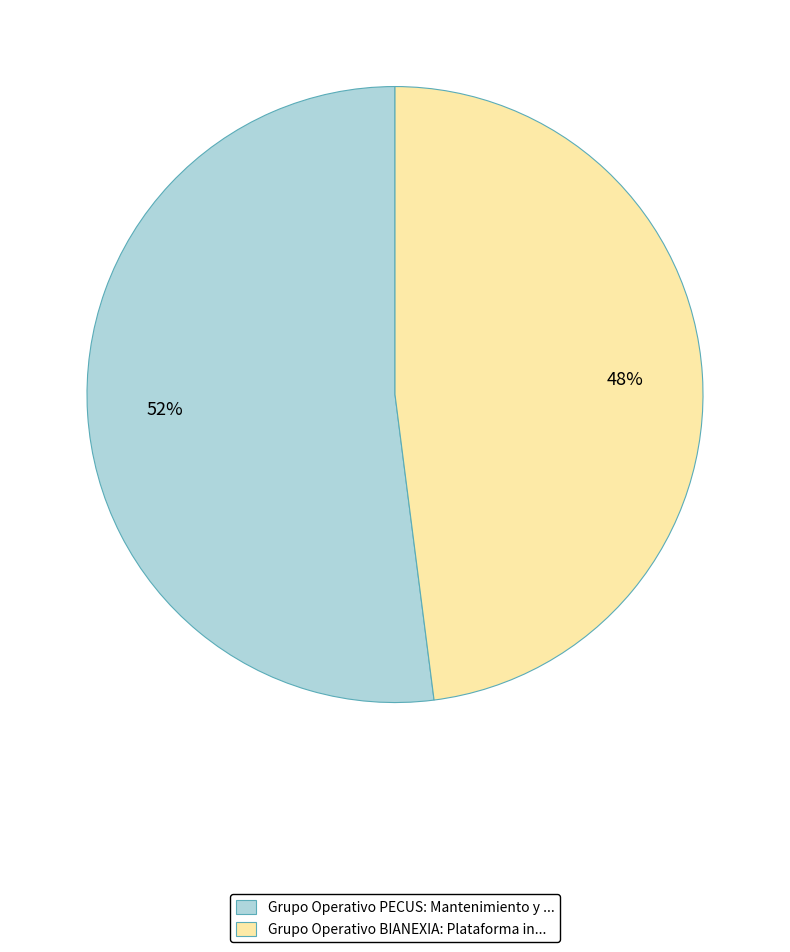

To the nearest percent, what is the difference between the Grupo Operativo PECUS and Grupo Operativo BIANEXIA slice percentages?

4%